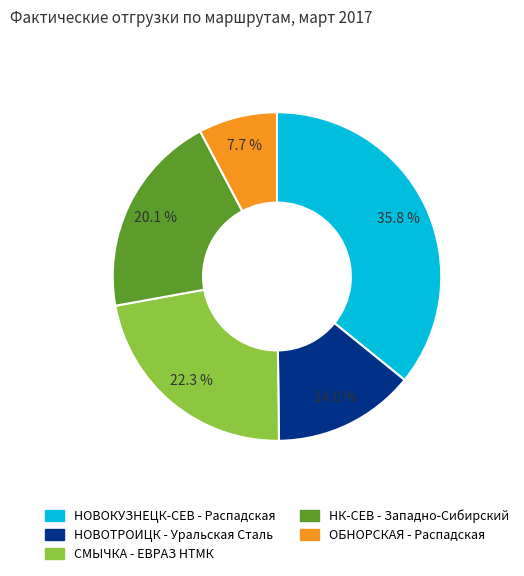

Is the sum of НОВОТРОИЦК - Уральская Сталь and НК-СЕВ - Западно-Сибирский greater than half?

No